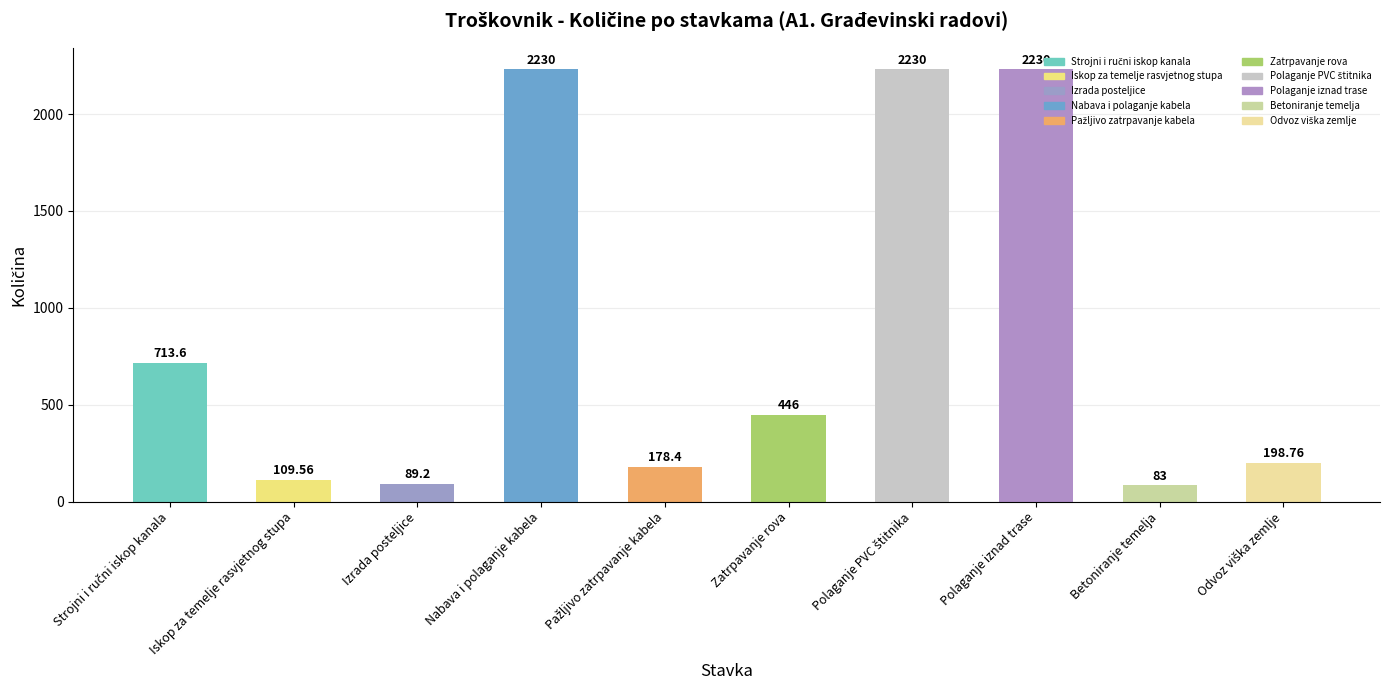

What is the label of the 3rd bar from the left?

Izrada posteljice